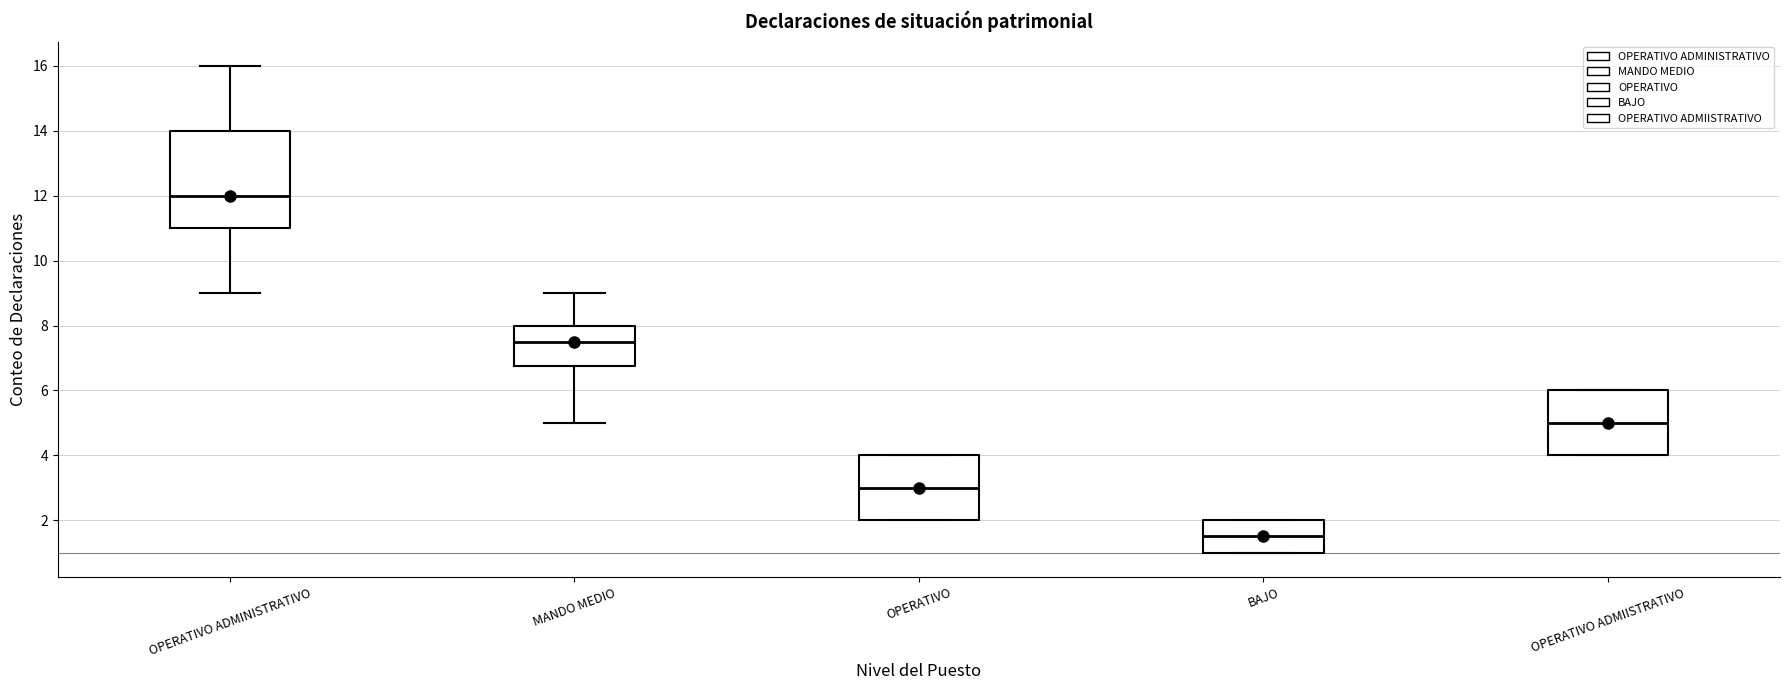

Reading left to right, read every box against the y-axis: the position of its median line, the range the box covers, and the ends of its whiskers. The values are not printed on the chart, so give them approximately, as read against the axis.

OPERATIVO ADMINISTRATIVO: median 12.0, box 11.0 to 14.0, whiskers 9.0 to 16.0
MANDO MEDIO: median 7.6, box 6.8 to 8.0, whiskers 5.0 to 9.0
OPERATIVO: median 3.0, box 2.0 to 4.0, whiskers 2.0 to 4.0
BAJO: median 1.6, box 1.0 to 2.0, whiskers 1.0 to 2.0
OPERATIVO ADMIISTRATIVO: median 5.0, box 4.0 to 6.0, whiskers 4.0 to 6.0